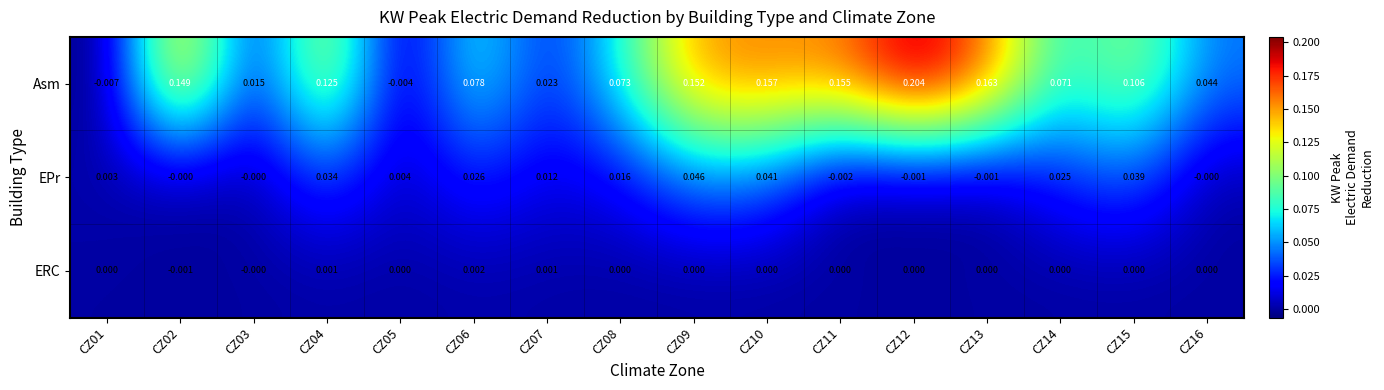

Rank the series by their average value, from lowest to highest.

ERC, EPr, Asm